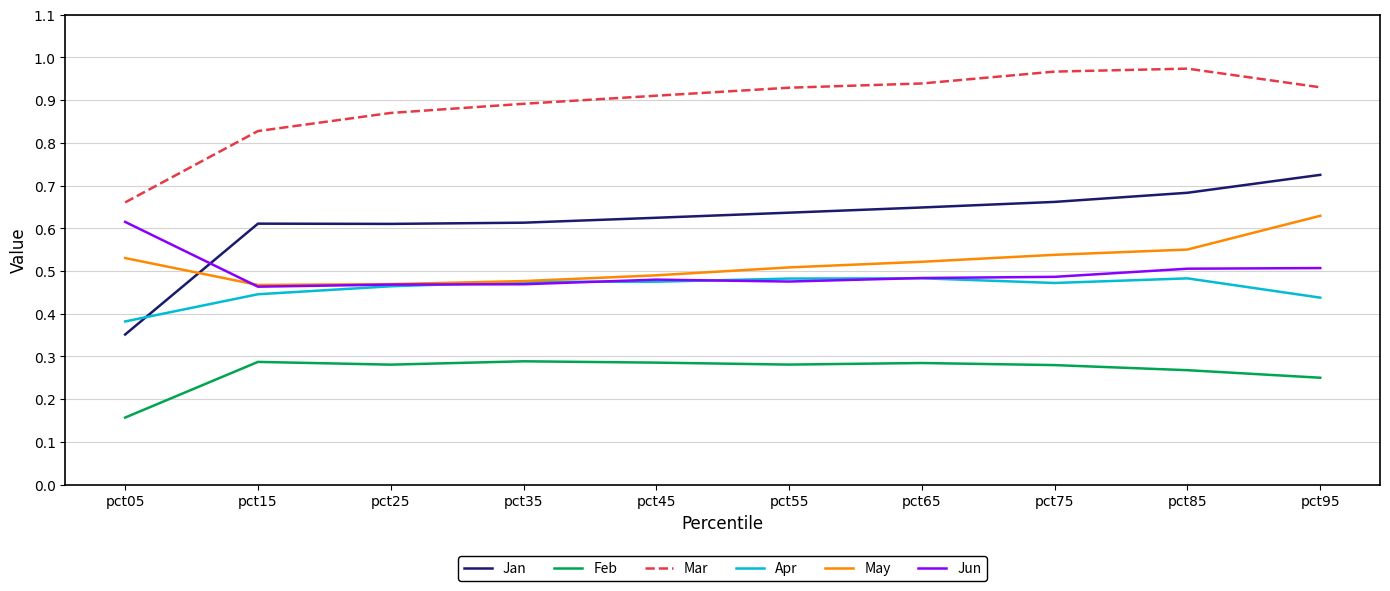

Where is Feb nearest to the value 0?

pct05